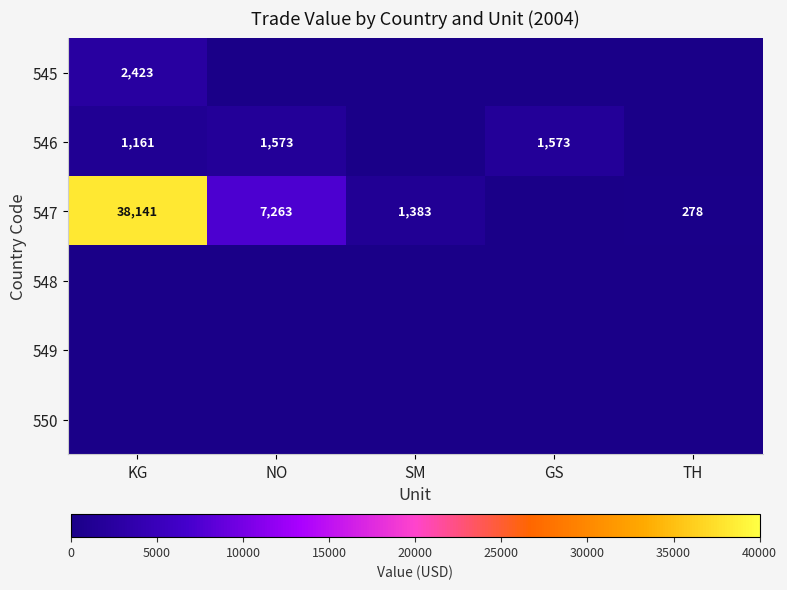

The 546 series shows 1561 at KG. True or false?

False